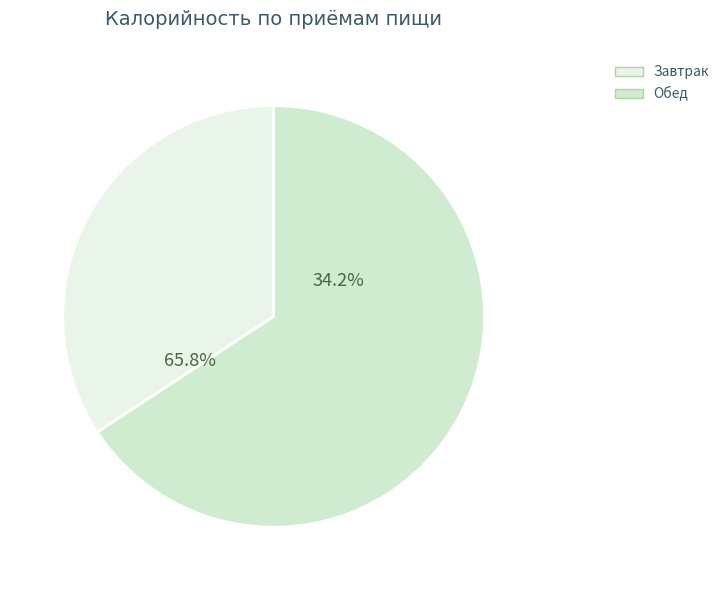

Count the number of slices in the pie.

2